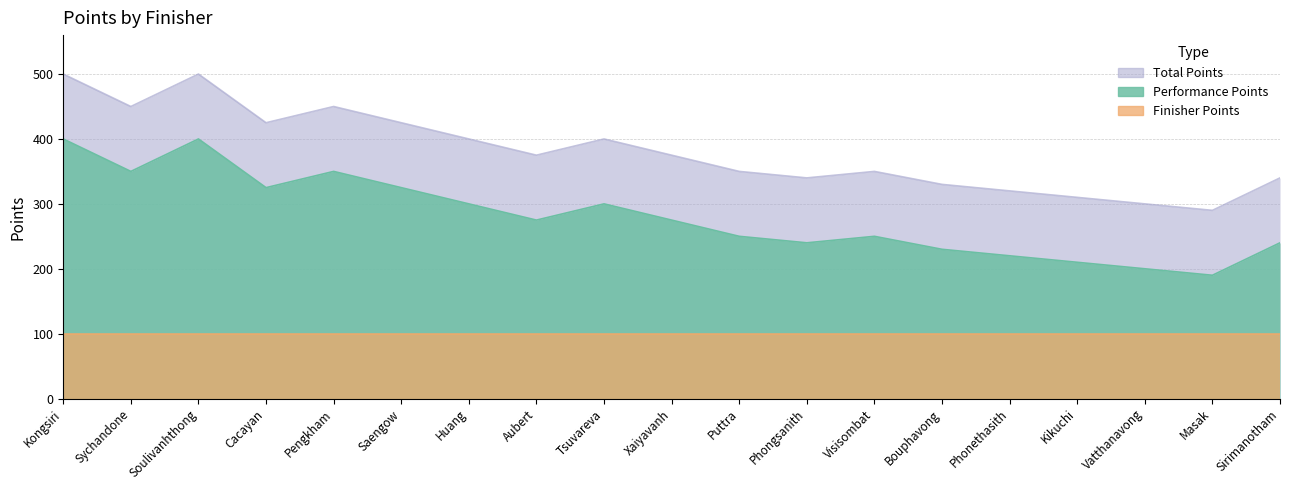

What is the label of the 18th point from the left?

Masak